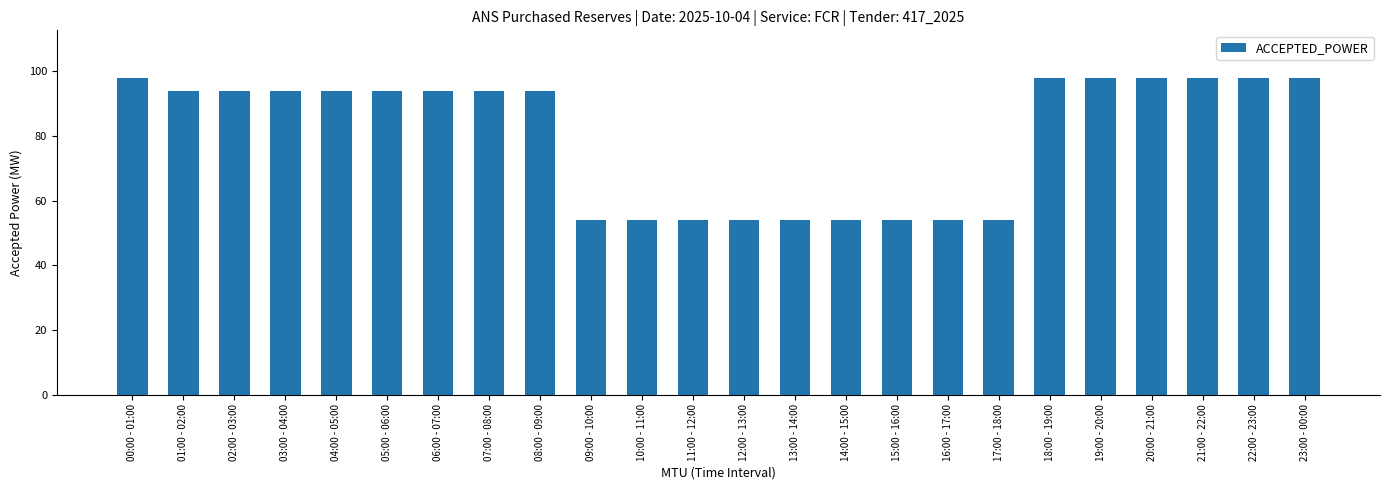

Reading right to left, list all the values displayed in this chart.

23:00 - 00:00=98	22:00 - 23:00=98	21:00 - 22:00=98	20:00 - 21:00=98	19:00 - 20:00=98	18:00 - 19:00=98	17:00 - 18:00=54	16:00 - 17:00=54	15:00 - 16:00=54	14:00 - 15:00=54	13:00 - 14:00=54	12:00 - 13:00=54	11:00 - 12:00=54	10:00 - 11:00=54	09:00 - 10:00=54	08:00 - 09:00=94	07:00 - 08:00=94	06:00 - 07:00=94	05:00 - 06:00=94	04:00 - 05:00=94	03:00 - 04:00=94	02:00 - 03:00=94	01:00 - 02:00=94	00:00 - 01:00=98